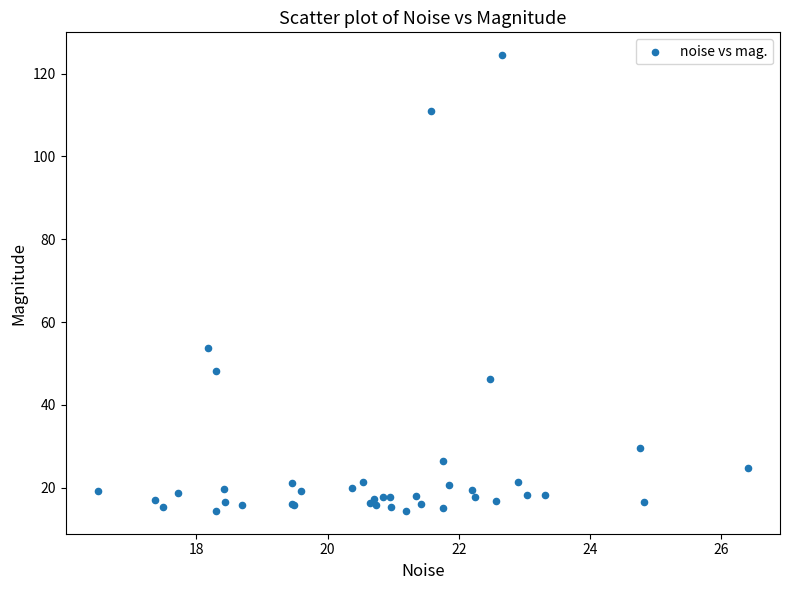

What Y value in the scatter plot is closest to 69?

53.7